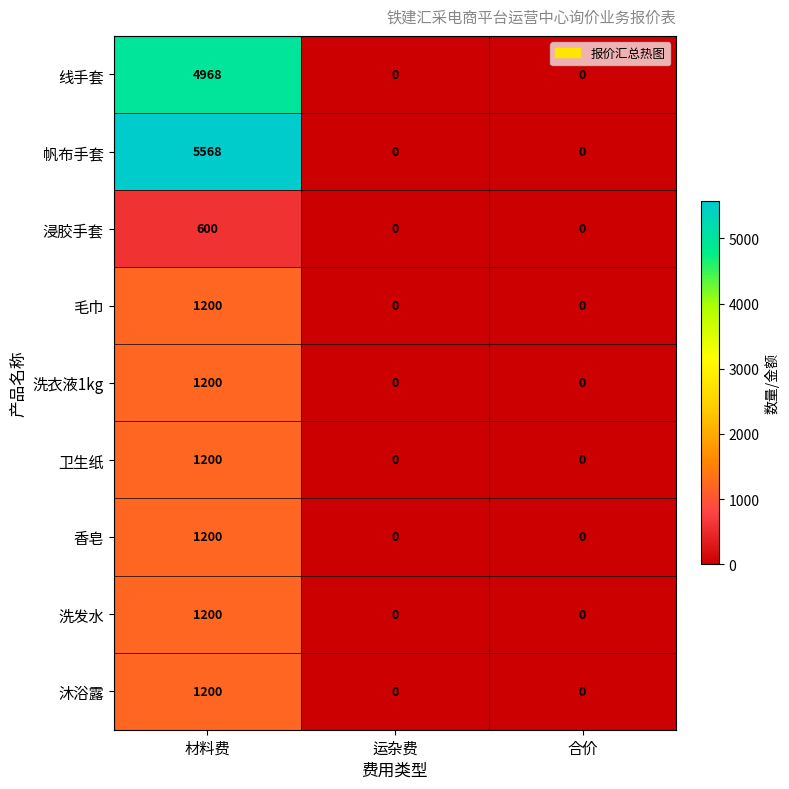

What is the greatest value displayed?

5568